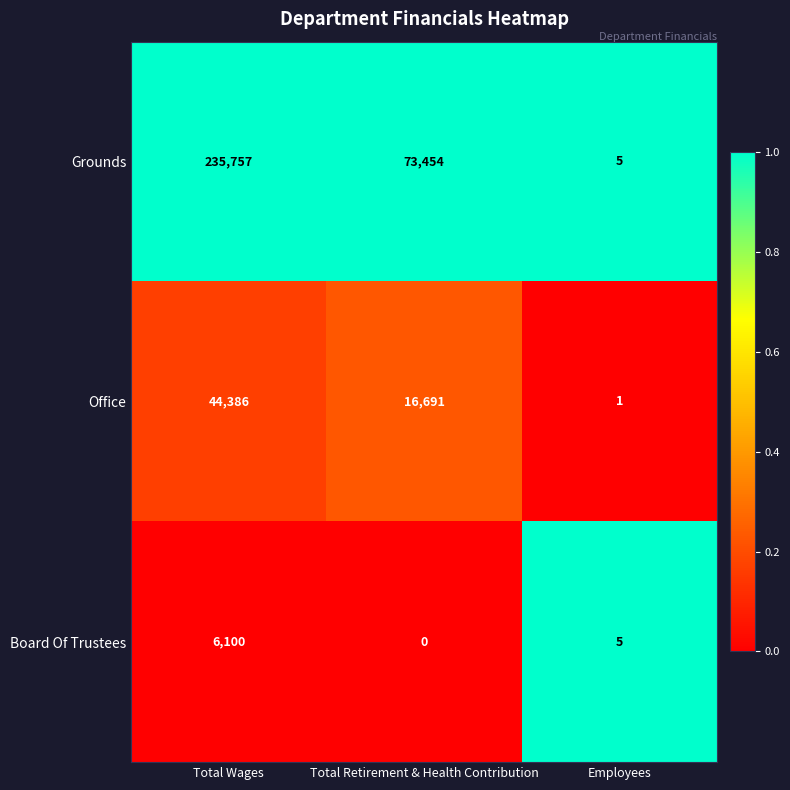

Which label corresponds to the smallest value in the chart?

Total Retirement & Health Contribution